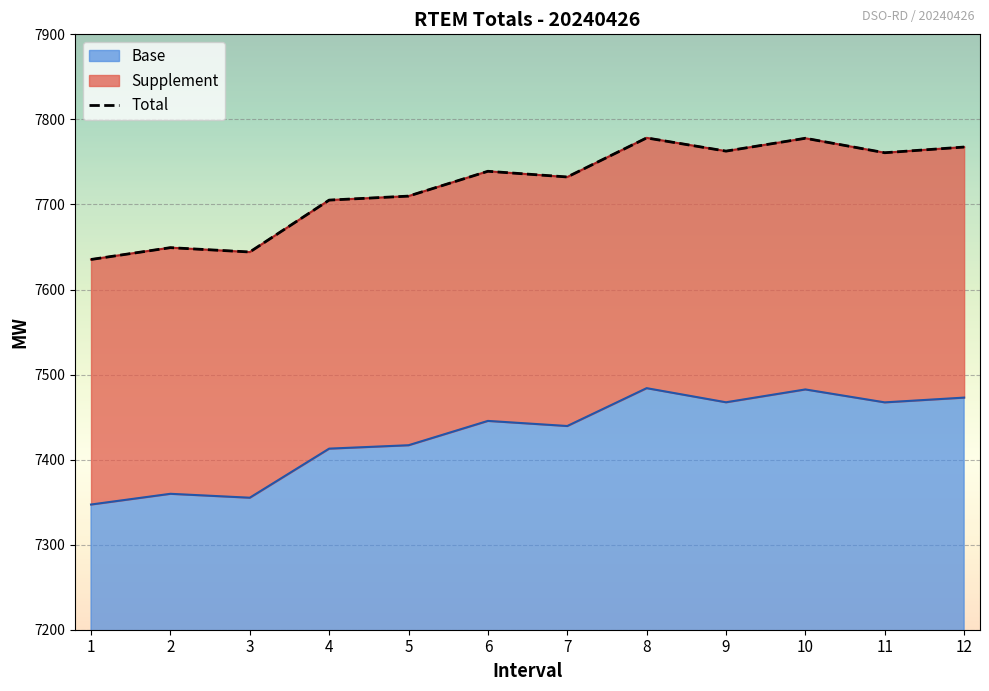

What value does the Total series have at 1?

7635.3